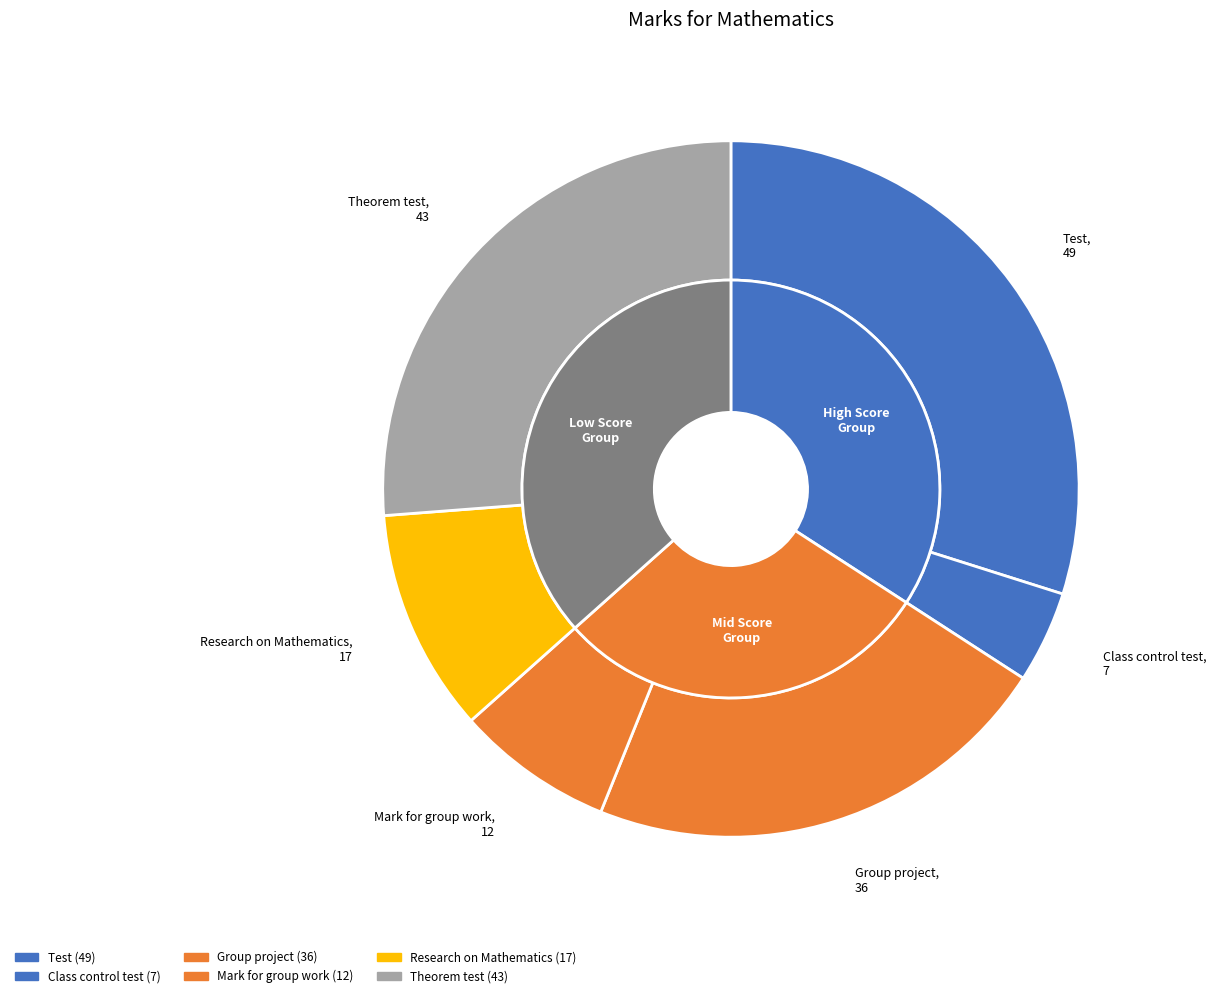

Does Theorem test account for over 50% of the chart?

No